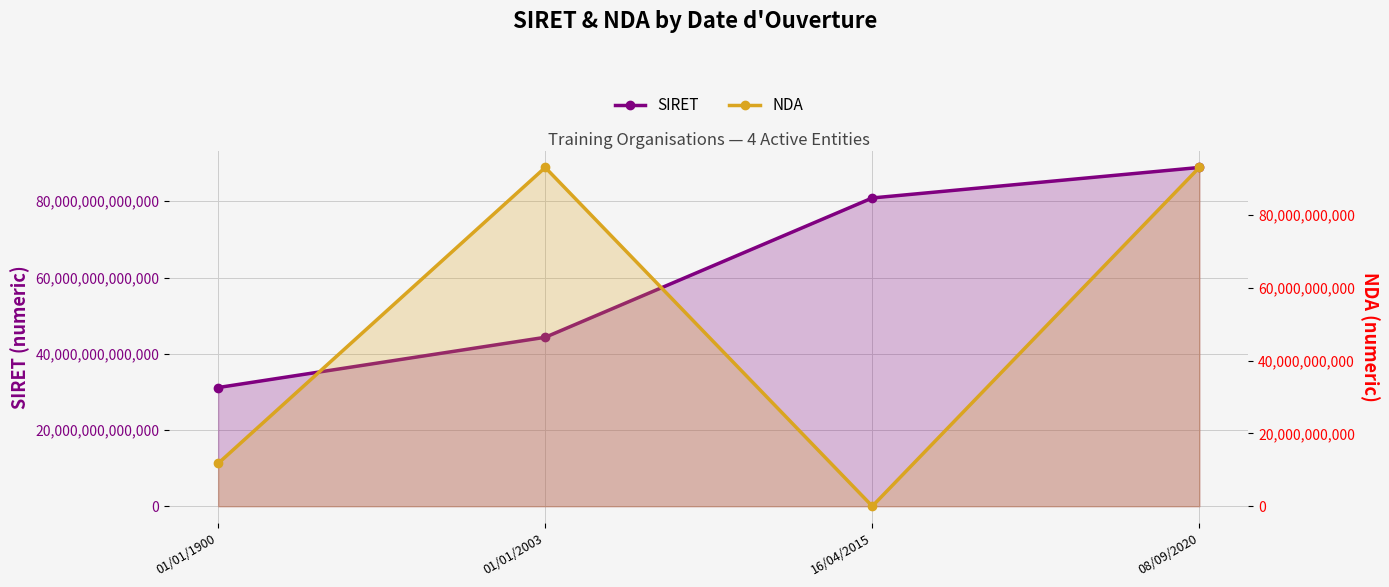

Which series has the largest total across all categories?

SIRET